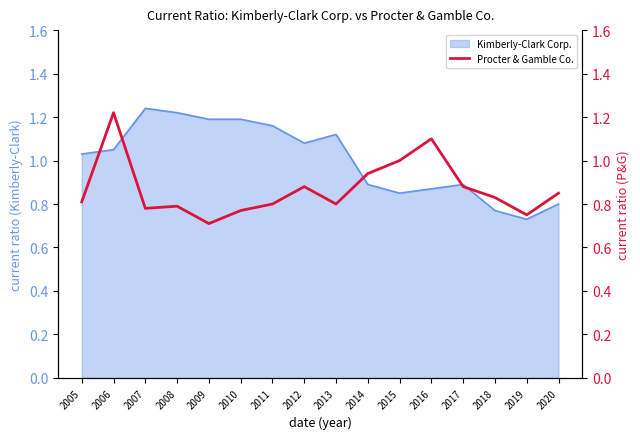

What is the difference between the second highest and second lowest values?

0.4